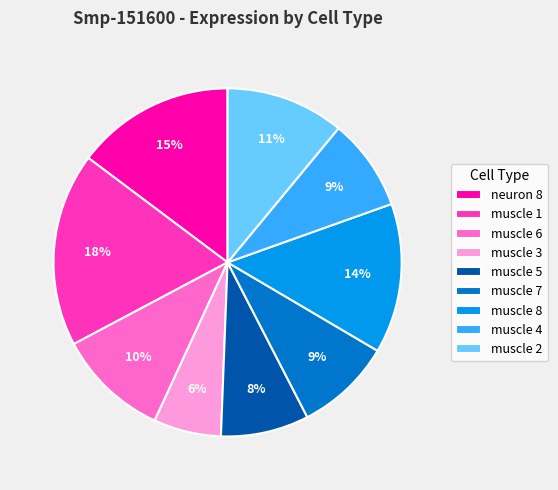

Which has a higher value, muscle 1 or muscle 8?

muscle 1